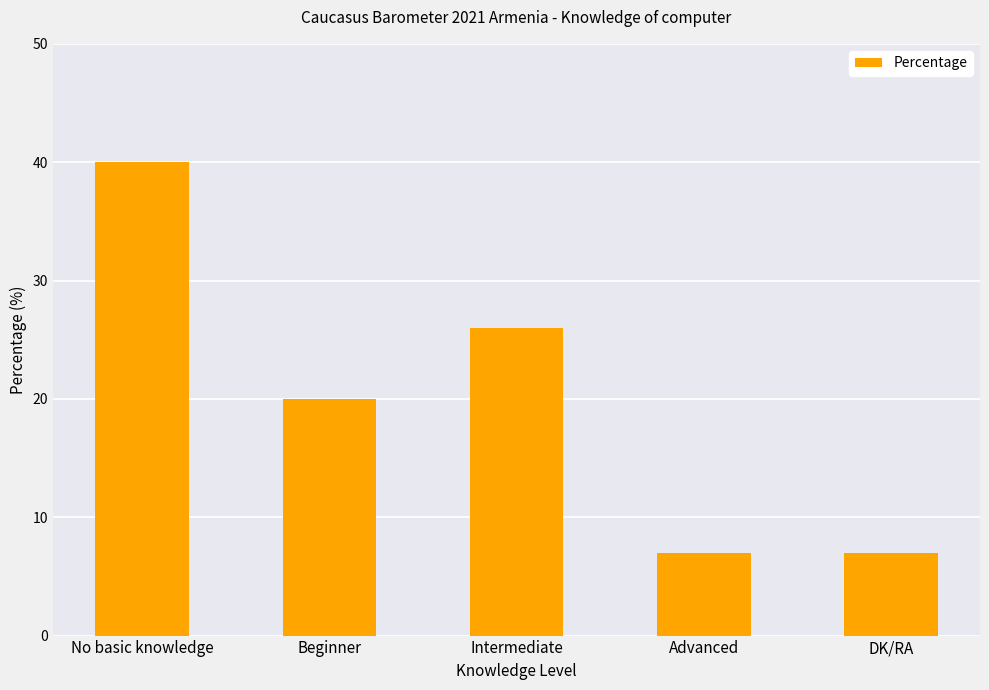

Reading left to right, extract all data points from this chart.

40	20	26	7	7